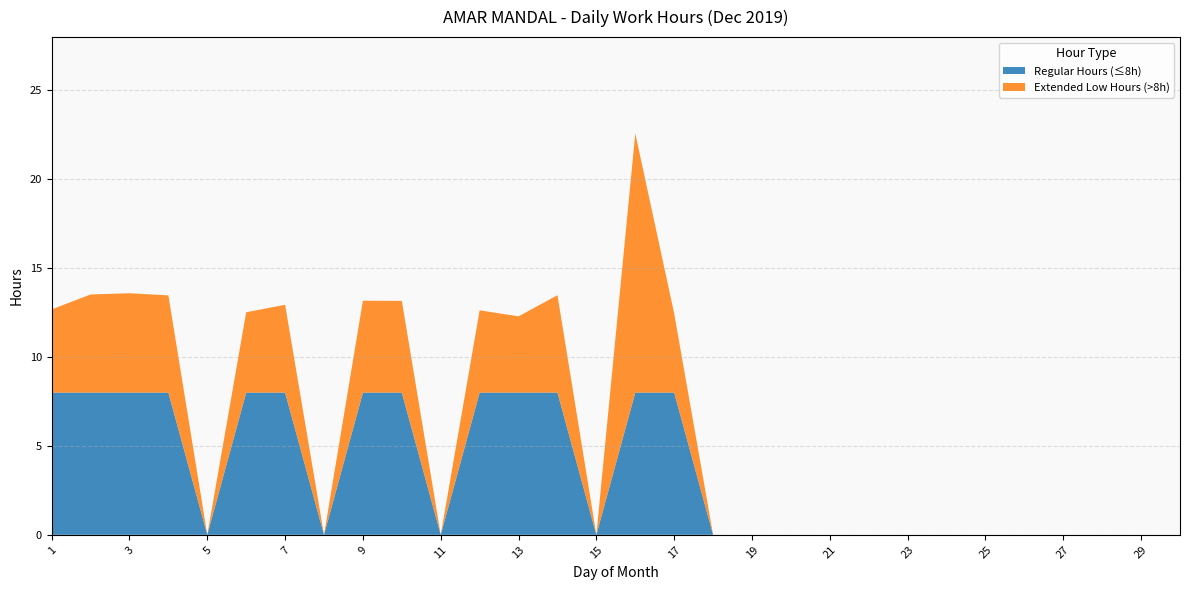

The Regular Hours (≤8h) series shows 3.0 at 23. True or false?

False